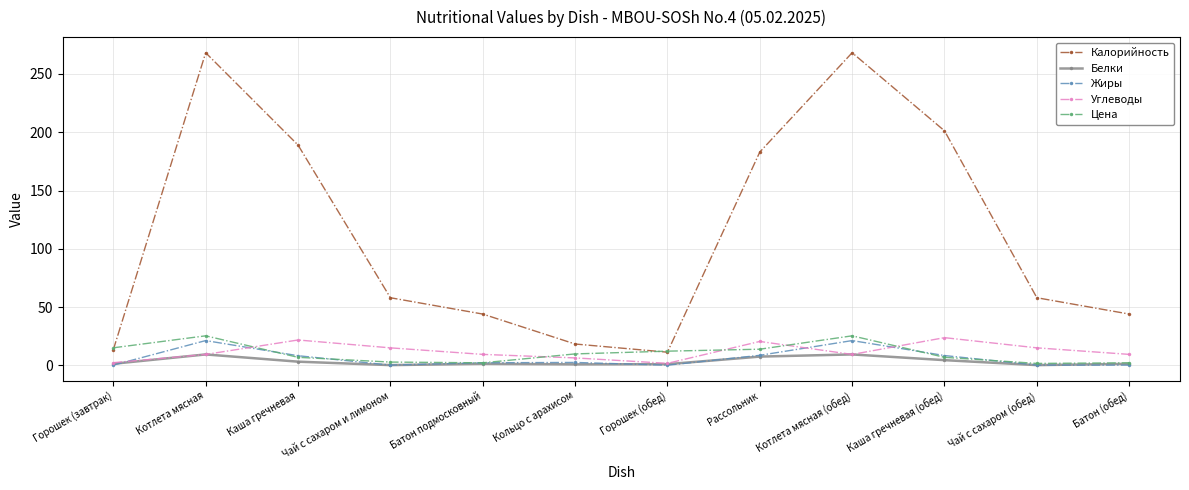

Is it true that Жиры equals 21.2 at Котлета мясная?

True